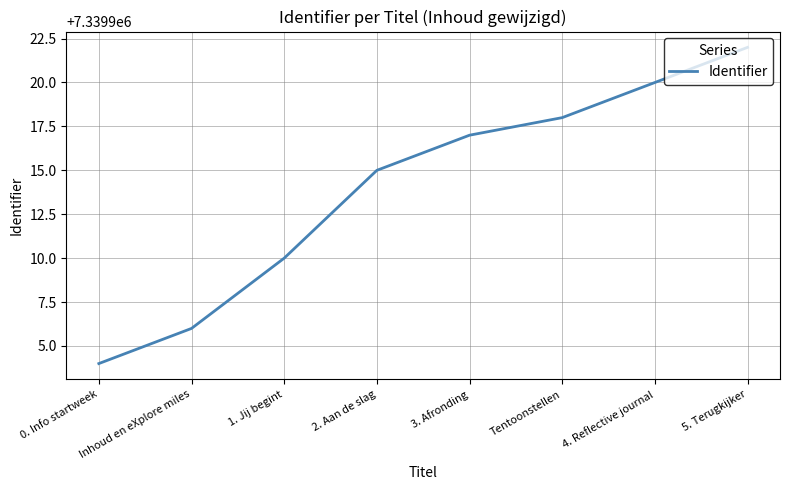

What is the sum of the values at Inhoud en eXplore miles and 1. Jij begint?

14679816